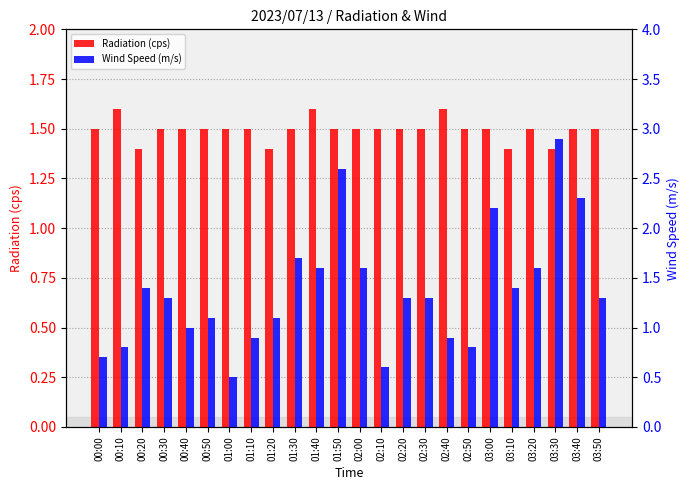

Reading left to right, list all the values displayed in this chart.

Radiation (cps): 00:00=1.5	00:10=1.6	00:20=1.4	00:30=1.5	00:40=1.5	00:50=1.5	01:00=1.5	01:10=1.5	01:20=1.4	01:30=1.5	01:40=1.6	01:50=1.5	02:00=1.5	02:10=1.5	02:20=1.5	02:30=1.5	02:40=1.6	02:50=1.5	03:00=1.5	03:10=1.4	03:20=1.5	03:30=1.4	03:40=1.5	03:50=1.5
Wind Speed (m/s): 00:00=0.7	00:10=0.8	00:20=1.4	00:30=1.3	00:40=1.0	00:50=1.1	01:00=0.5	01:10=0.9	01:20=1.1	01:30=1.7	01:40=1.6	01:50=2.6	02:00=1.6	02:10=0.6	02:20=1.3	02:30=1.3	02:40=0.9	02:50=0.8	03:00=2.2	03:10=1.4	03:20=1.6	03:30=2.9	03:40=2.3	03:50=1.3